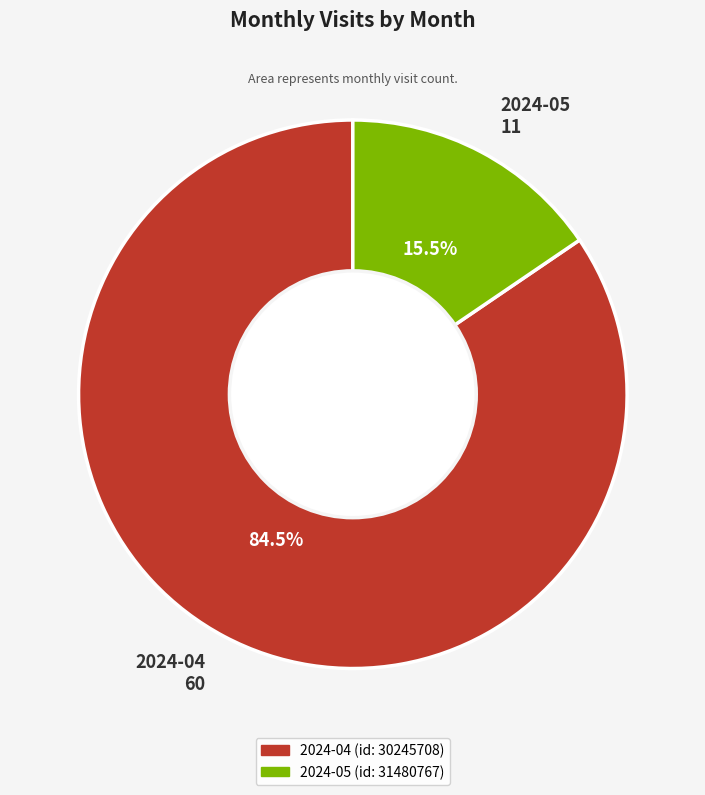

Which has a higher value, 2024-05 or 2024-04?

2024-04